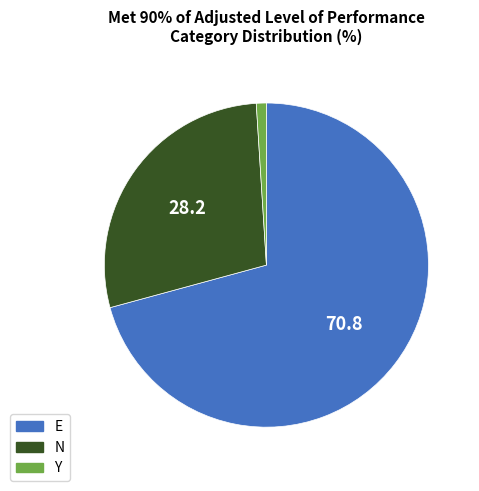

How many slices are in this pie chart?

3